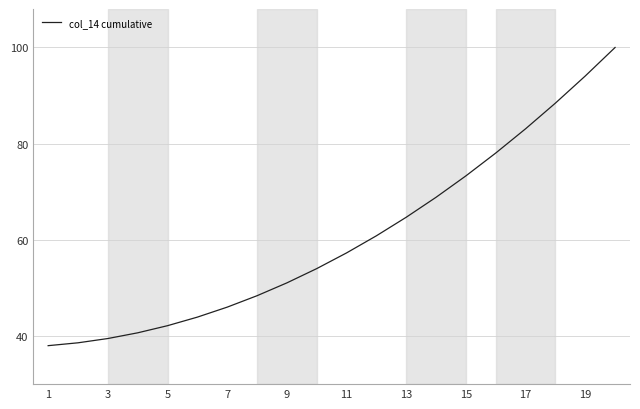

What is the difference between the maximum and minimum values?

62.0